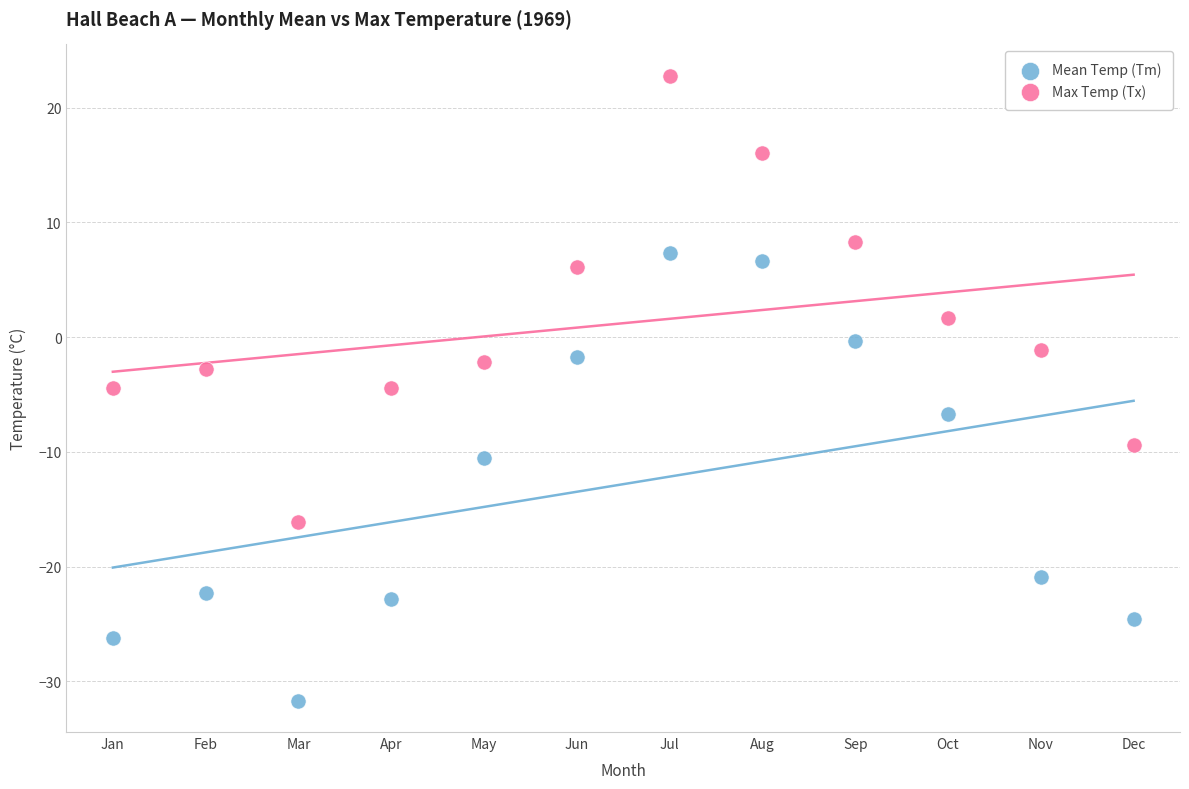

In the Mean Temp (Tm) series, what Y value is closest to -12?

-10.5